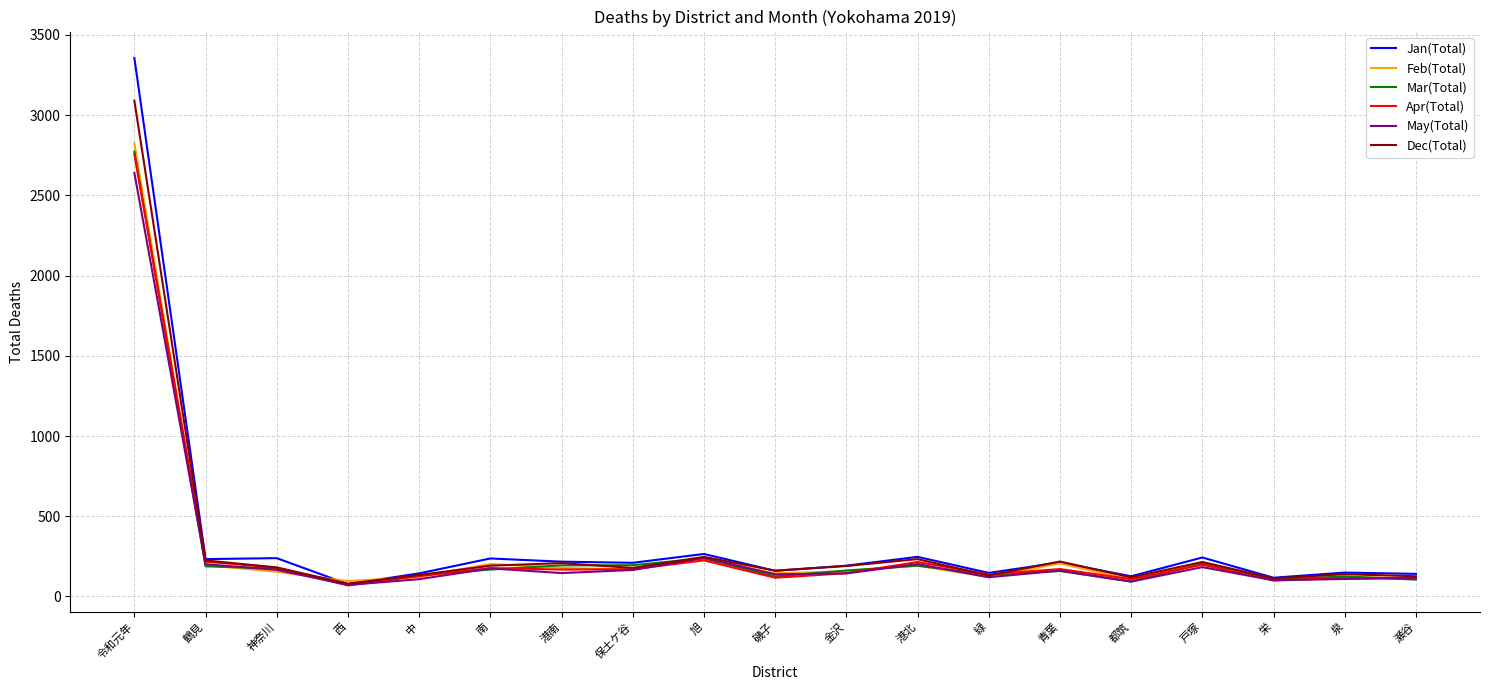

The value of Apr(Total) at 保土ケ谷 is 170. True or false?

True